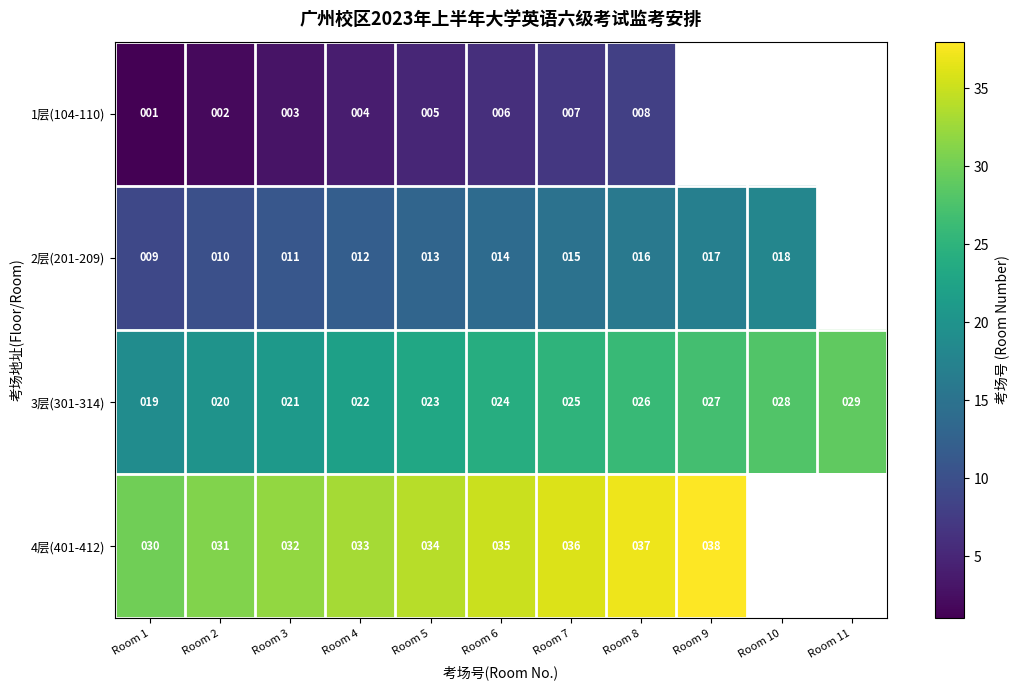

Count the number of categories in the chart.

11